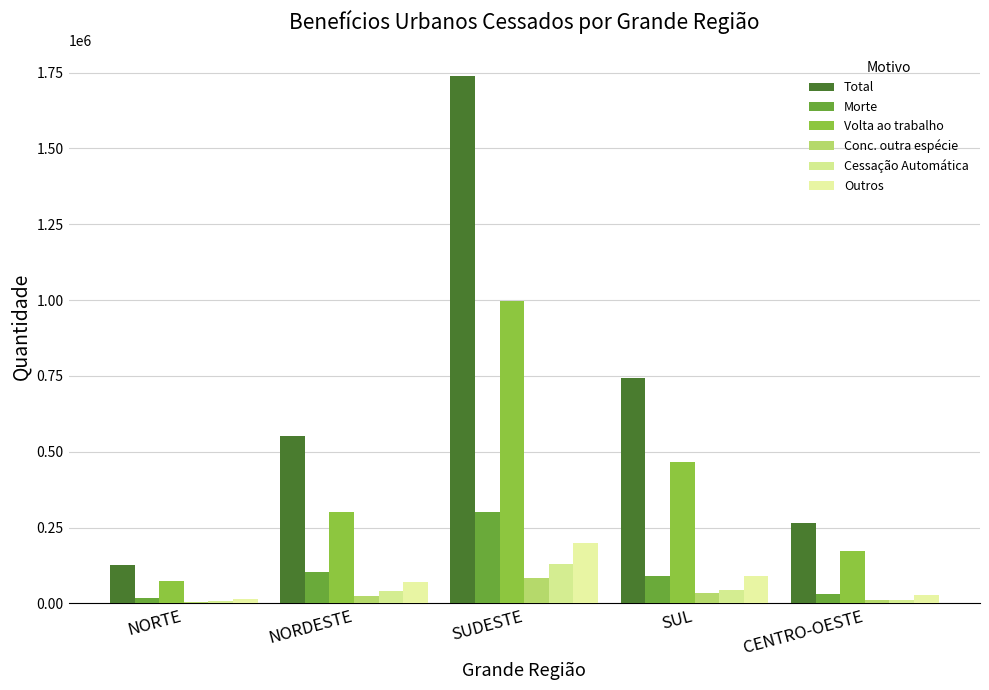

Reading left to right, list all the values displayed in this chart.

Total: NORTE=127270	NORDESTE=552698	SUDESTE=1737947	SUL=742174	CENTRO-OESTE=263533
Morte: NORTE=19116	NORDESTE=102129	SUDESTE=301119	SUL=88534	CENTRO-OESTE=31220
Volta ao trabalho: NORTE=75014	NORDESTE=299610	SUDESTE=998086	SUL=464827	CENTRO-OESTE=173725
Conc. outra espécie: NORTE=5207	NORDESTE=25158	SUDESTE=82289	SUL=35059	CENTRO-OESTE=10728
Cessação Automática: NORTE=9055	NORDESTE=41327	SUDESTE=128492	SUL=42380	CENTRO-OESTE=11828
Outros: NORTE=15378	NORDESTE=70146	SUDESTE=198234	SUL=89018	CENTRO-OESTE=28404